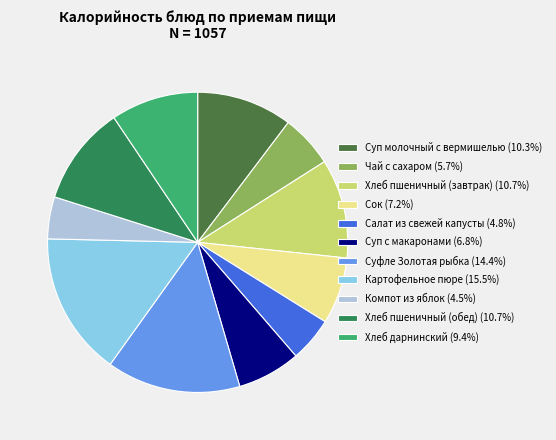

Approximately how many times larger is the value at Суфле Золотая рыбка (14.4%) compared to Сок (7.2%)?

2.0